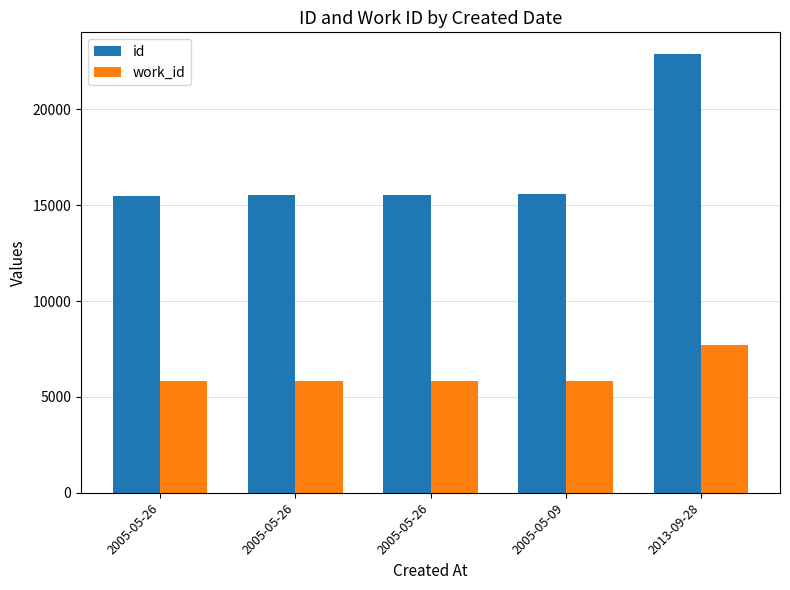

Between 2005-05-26 and 2013-09-28, which series saw the biggest shift?

id